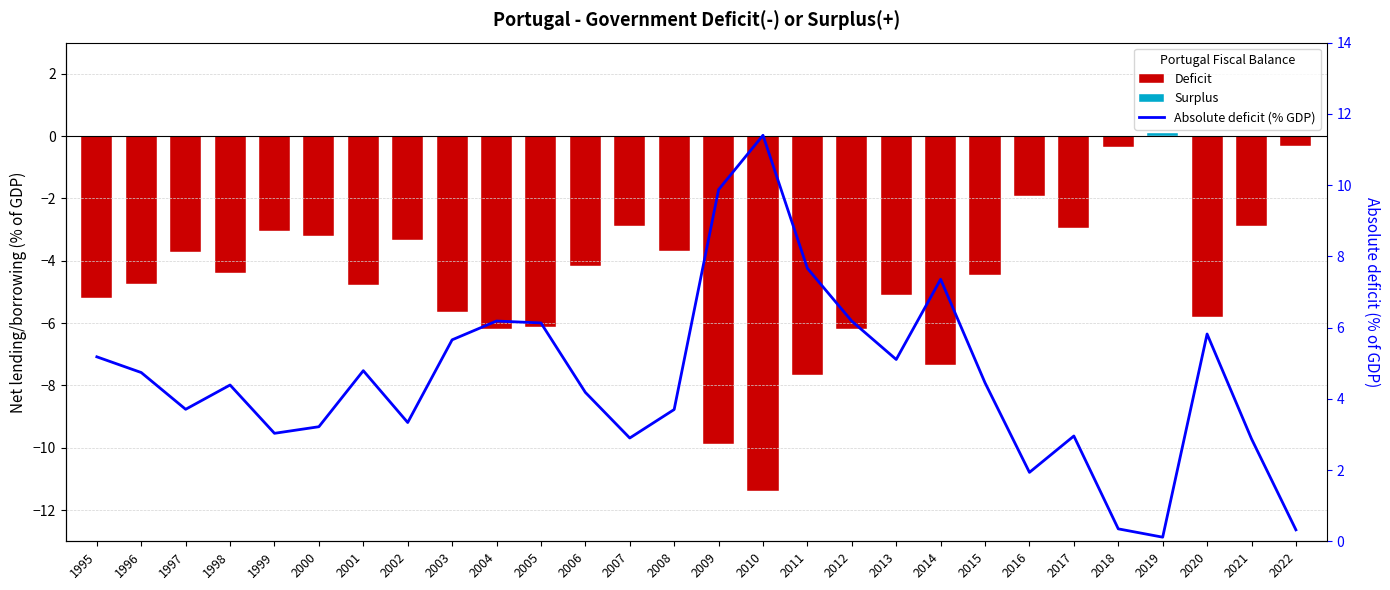

What is the difference between the values at 2007 and 2010?

8.5